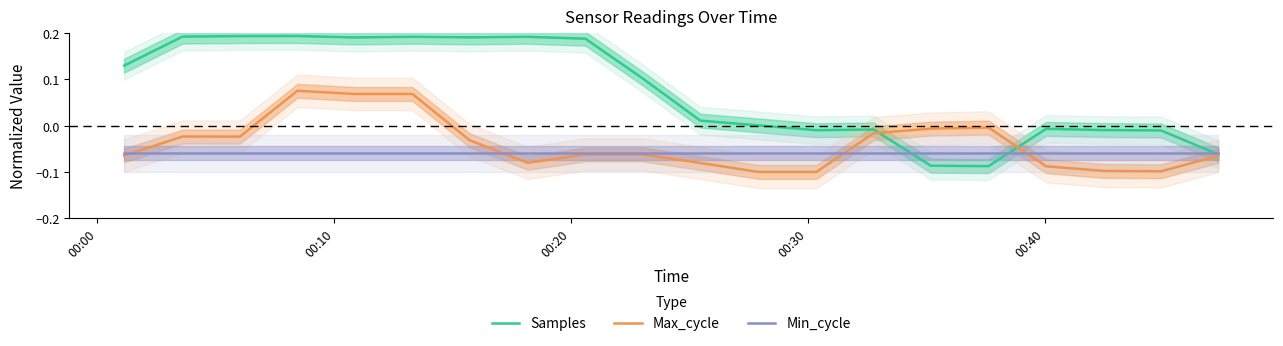

True or false: Samples and Min_cycle cross at least once.

True